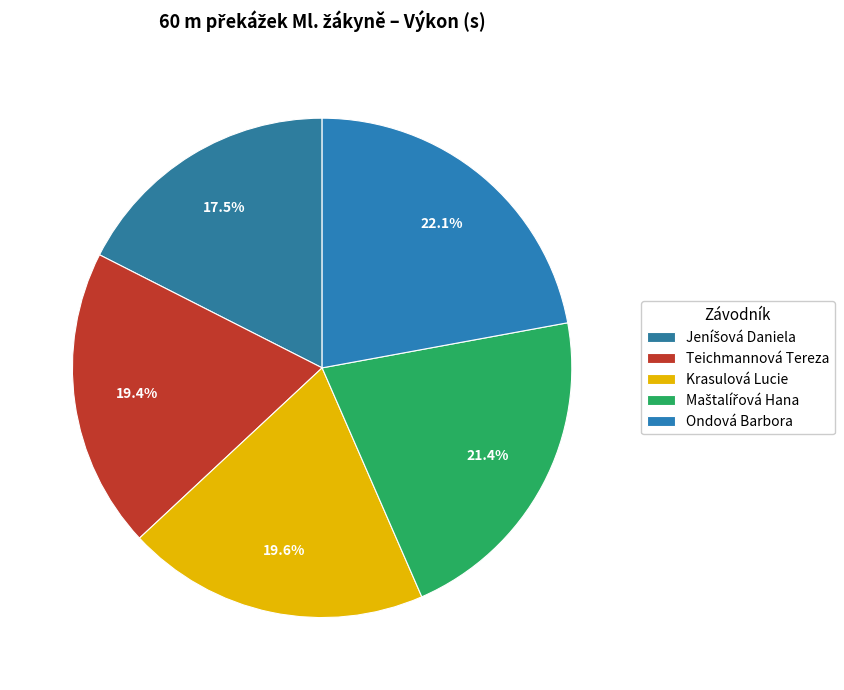

How many slices are in this pie chart?

5